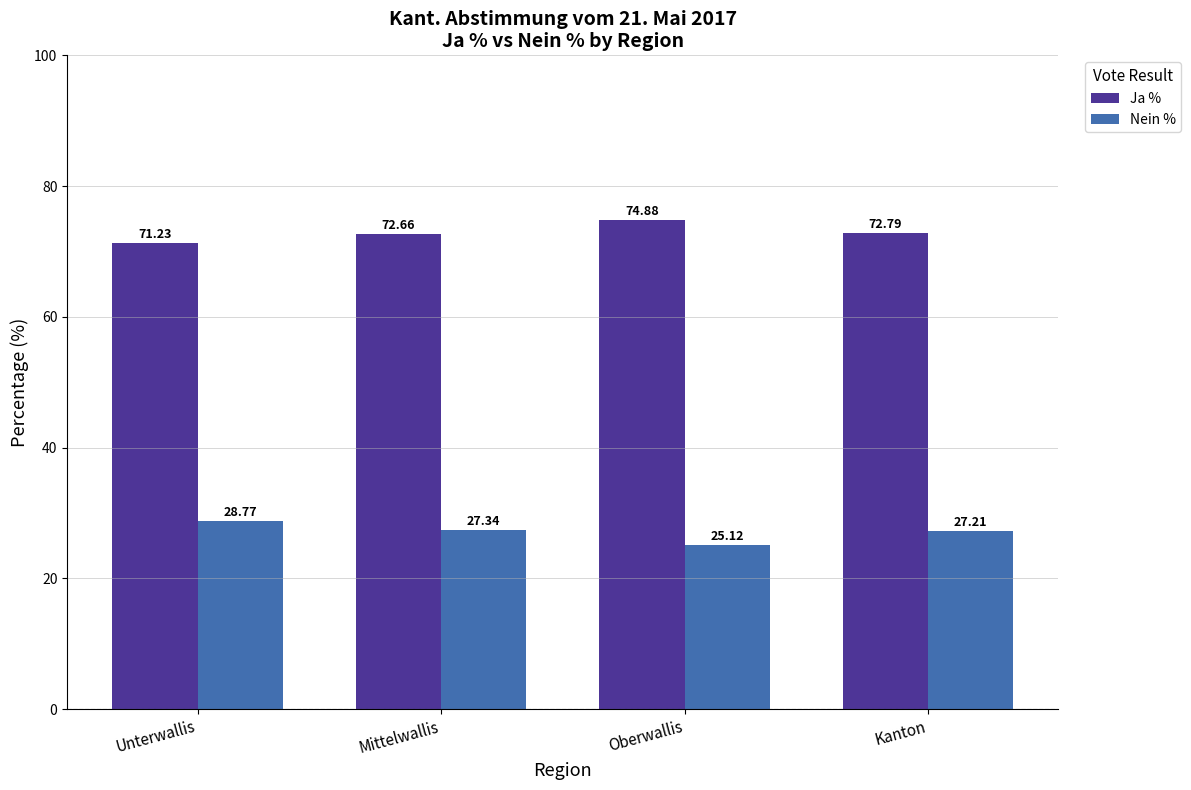

Where does the Ja % series first go above 72?

Mittelwallis